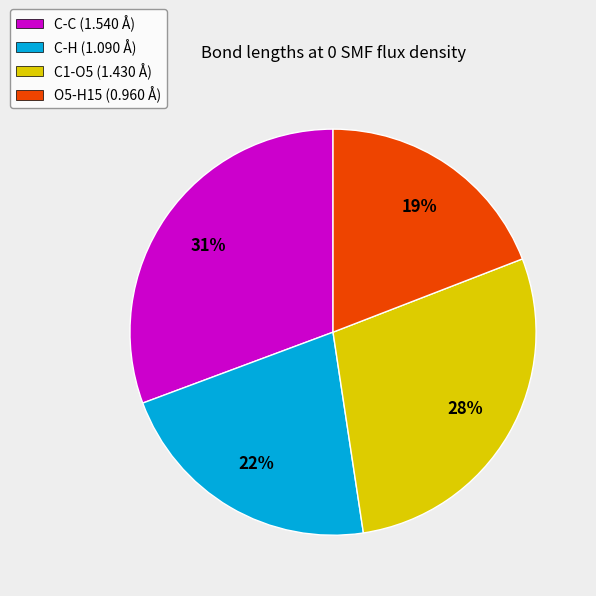

Is C-H the majority of the pie?

No